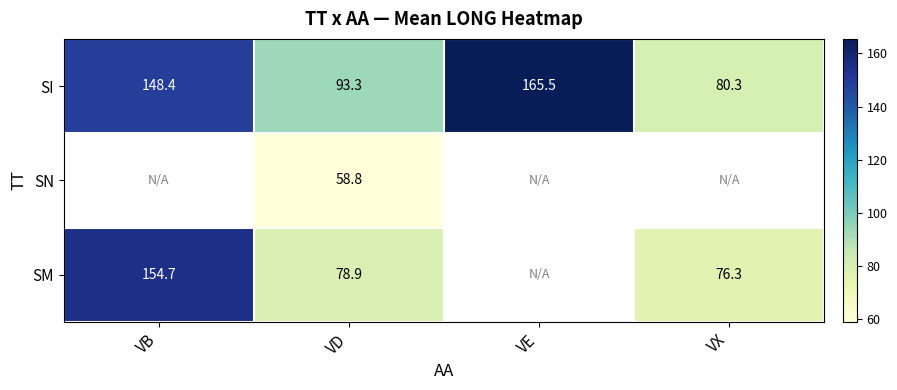

At which category does the chart reach its peak across all series?

VE